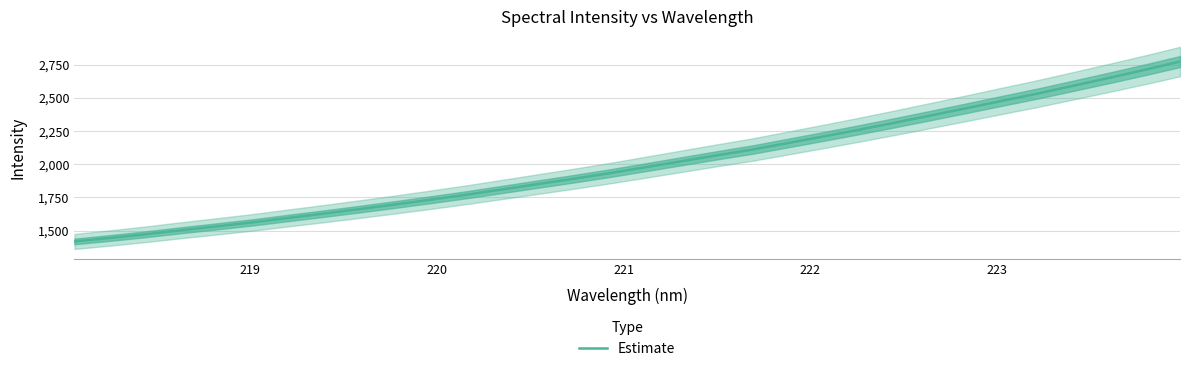

Reading right to left, what are all the values shown in this chart?

2773.3	2710.3	2649.9	2590.7	2532.2	2477.2	2421.6	2367.0	2313.0	2260.4	2209.5	2159.8	2110.4	2066.9	2022.0	1977.3	1932.7	1891.0	1851.0	1810.9	1771.0	1733.5	1697.3	1662.4	1628.4	1595.7	1562.4	1532.4	1503.3	1472.6	1444.7	1418.4